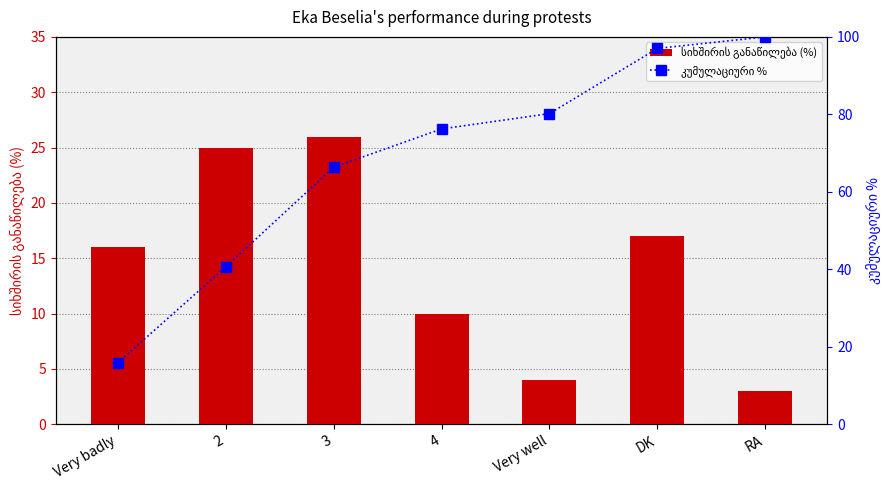

True or false: სიხშირის განაწილება (%) has a value of 2.3 at Very well.

False